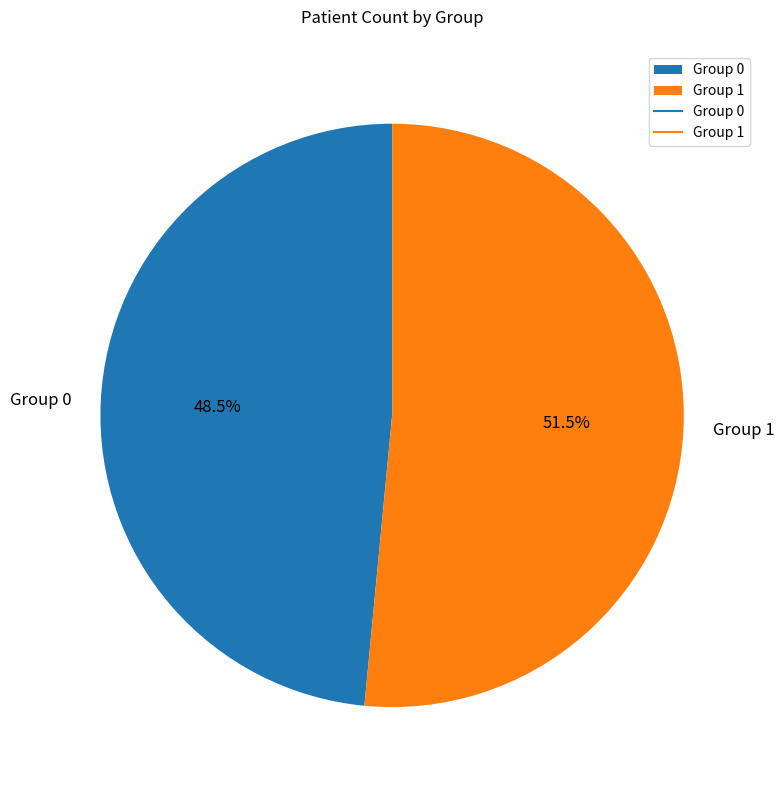

Does Group 1 account for over 50% of the chart?

Yes